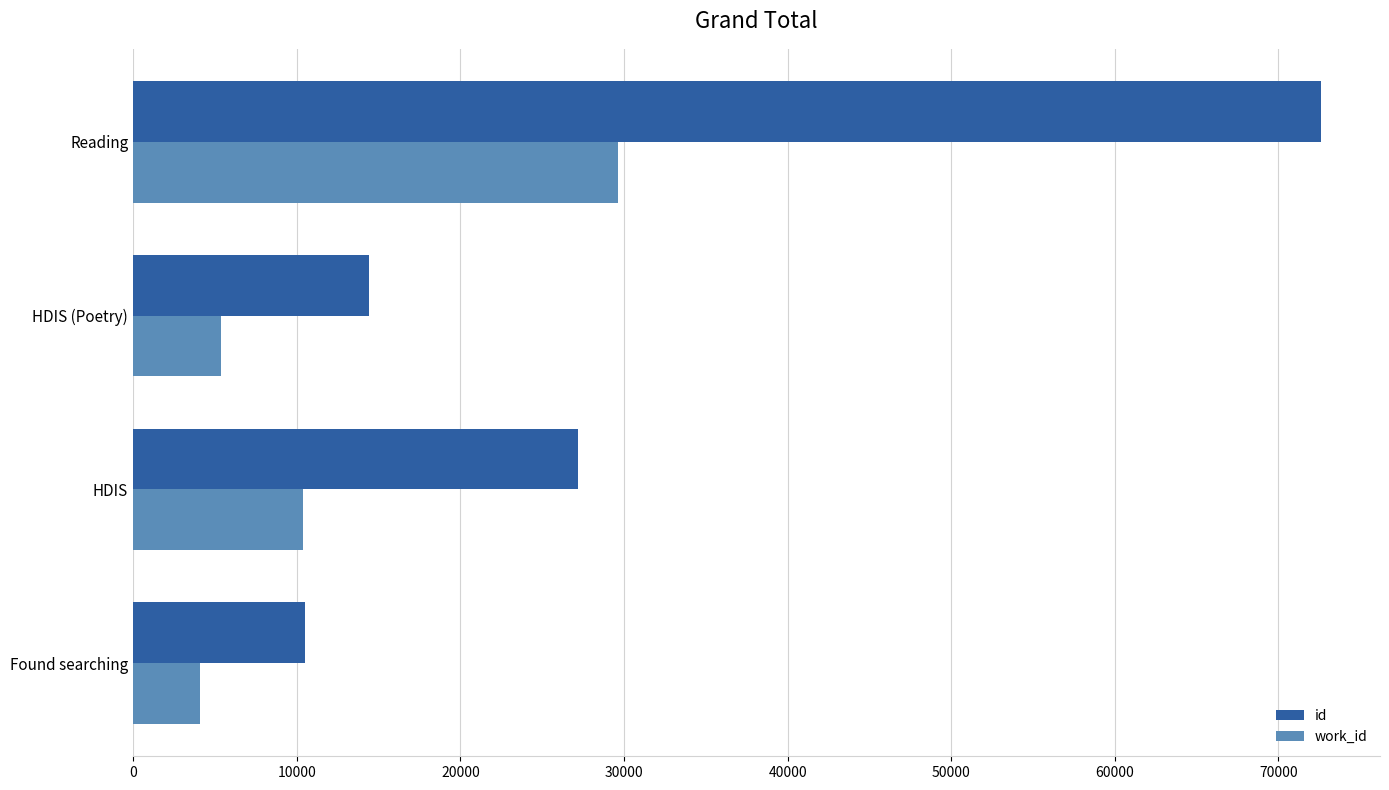

Which category has the highest value in the id series?

Reading